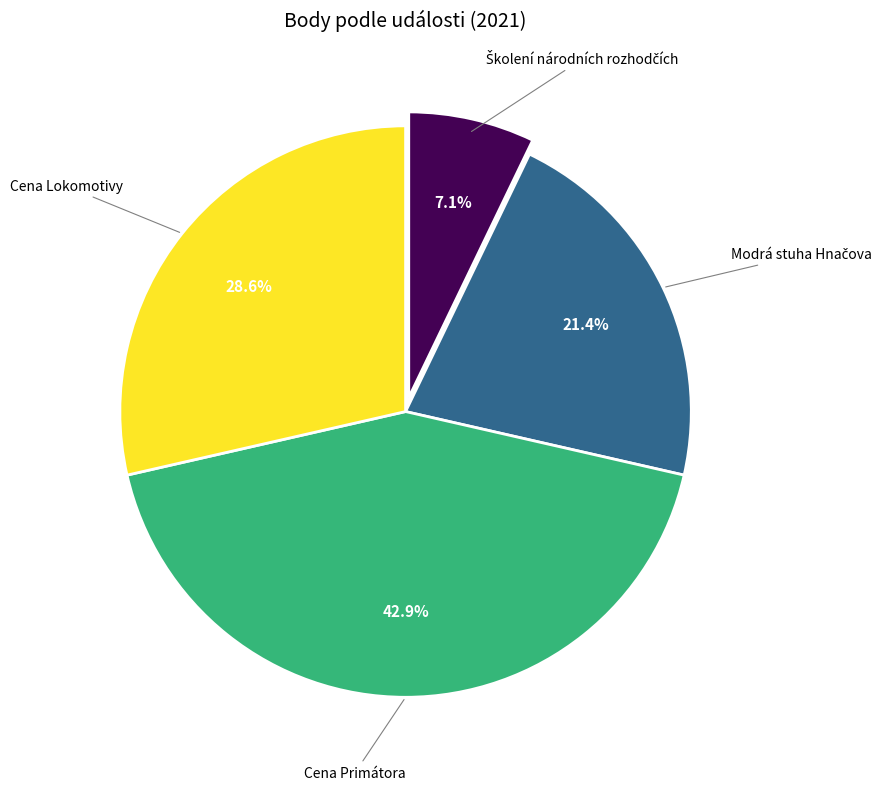

Is there a majority slice in this chart?

No